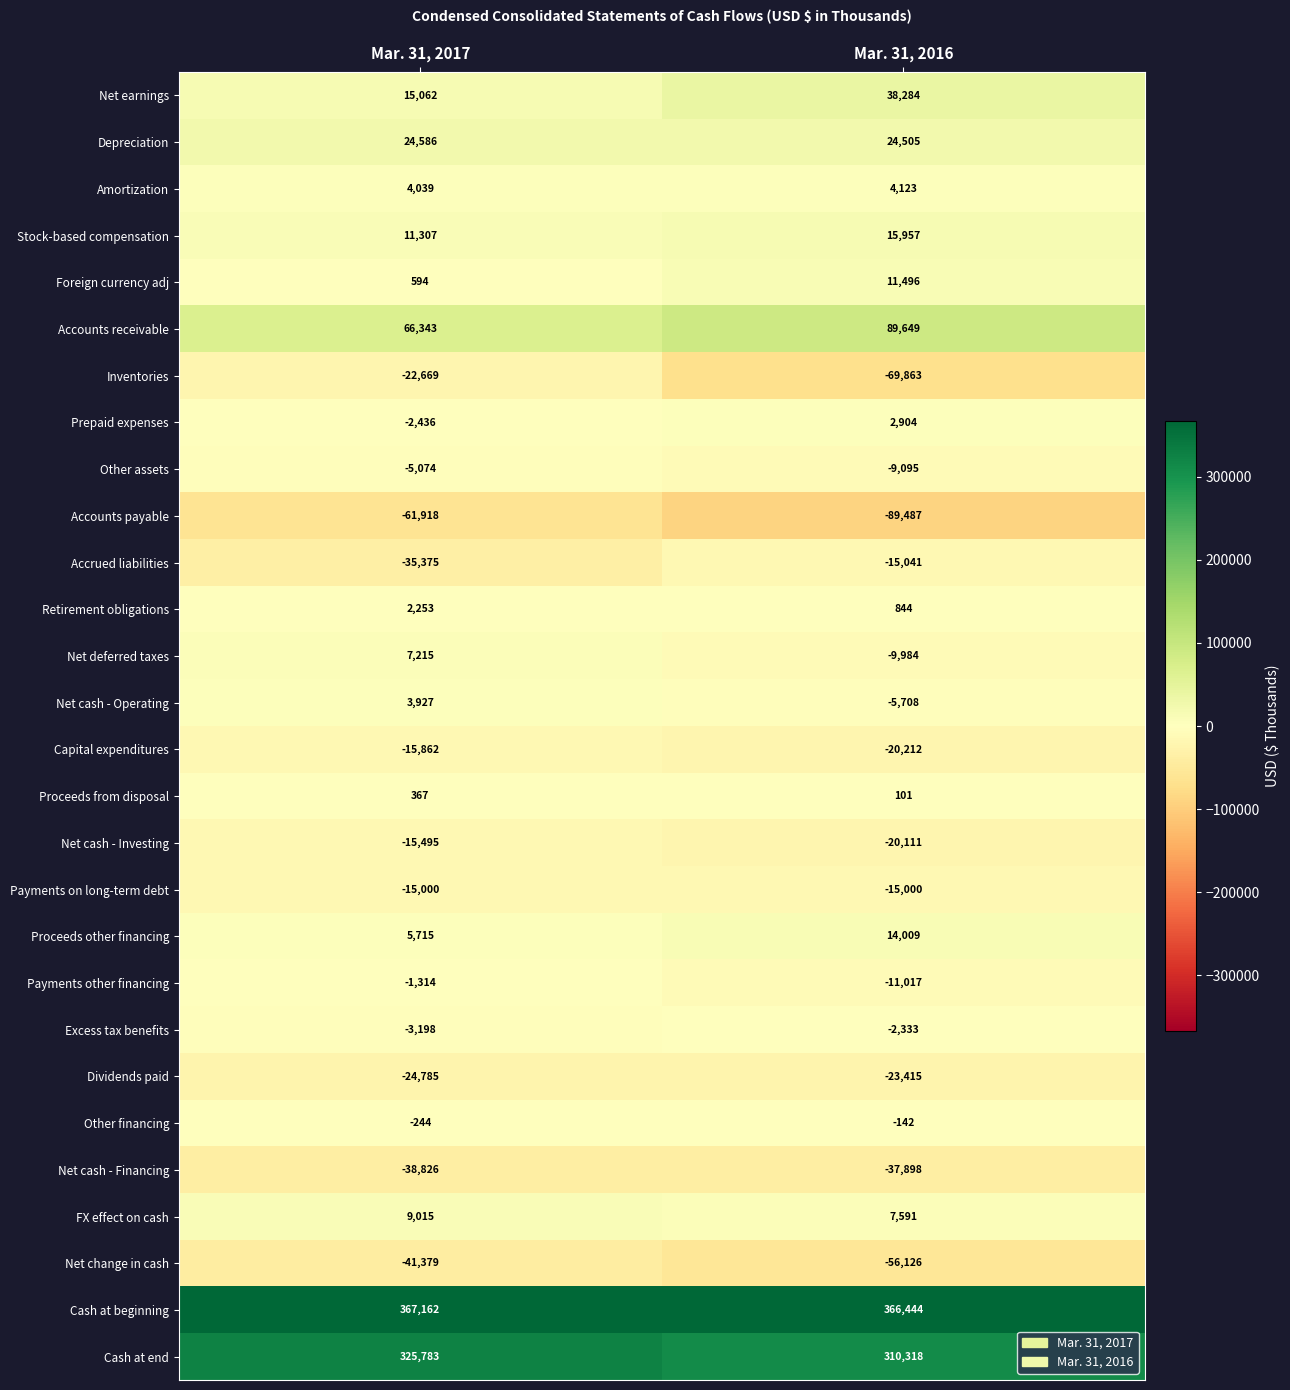

Which series has the widest spread of values?

Inventories